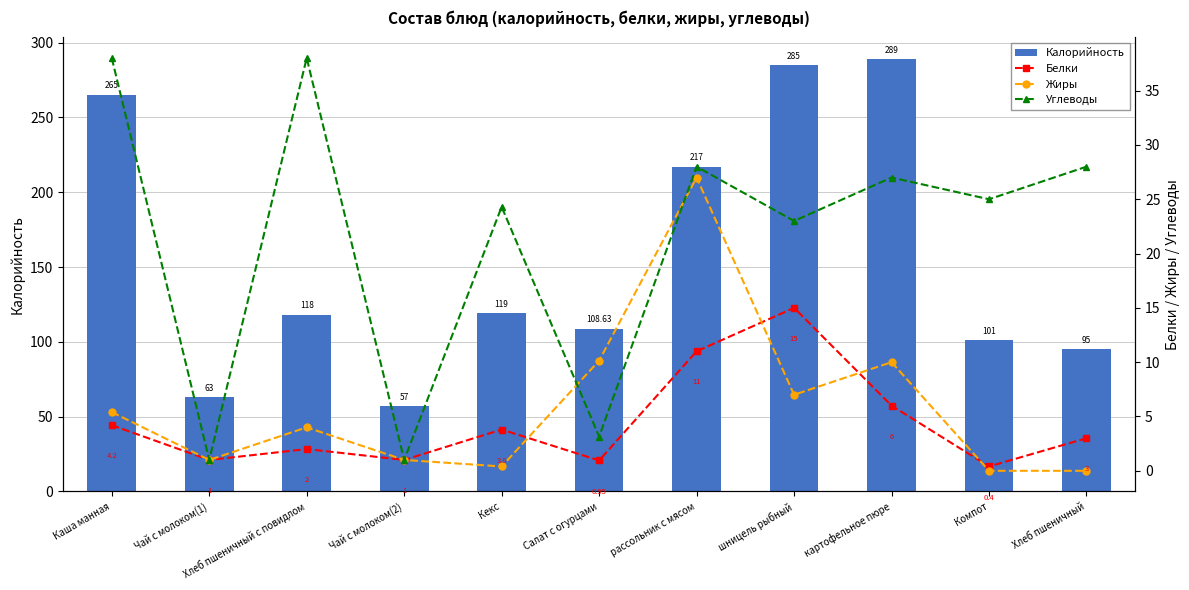

At which label does Калорийность first exceed 118?

Каша манная